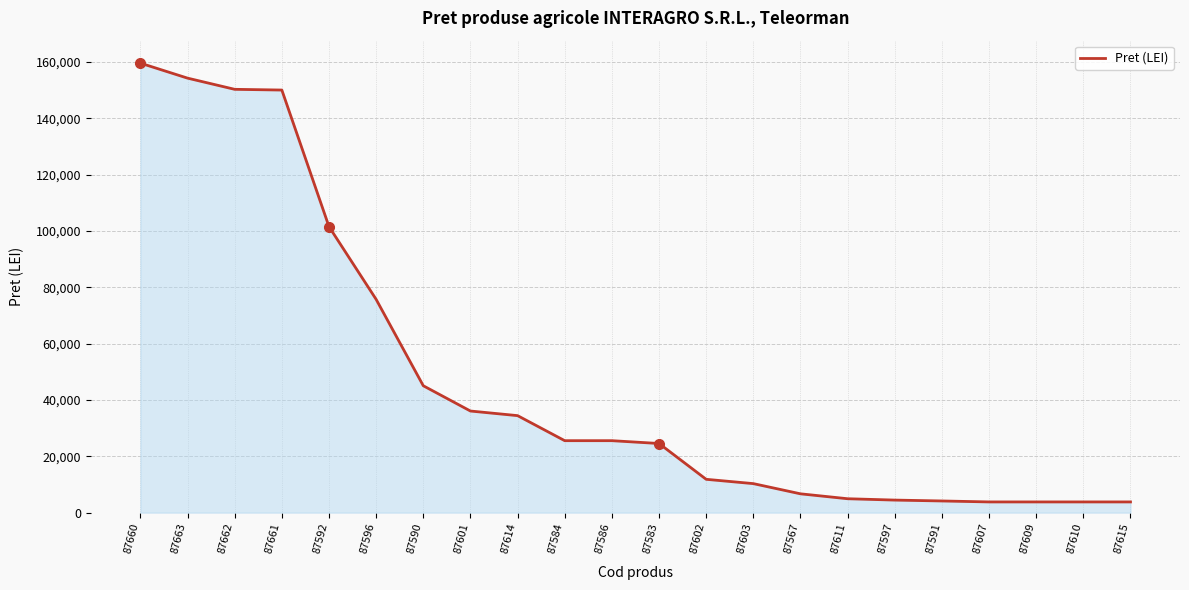

What is the greatest value displayed?

159548